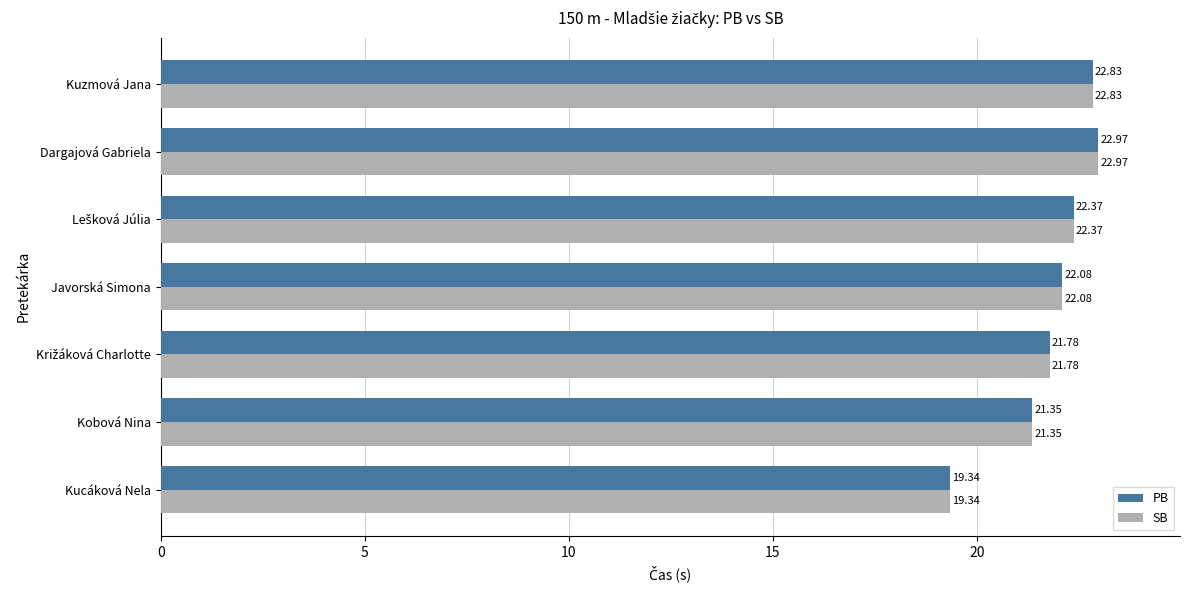

What is the average value of the SB series?

21.8